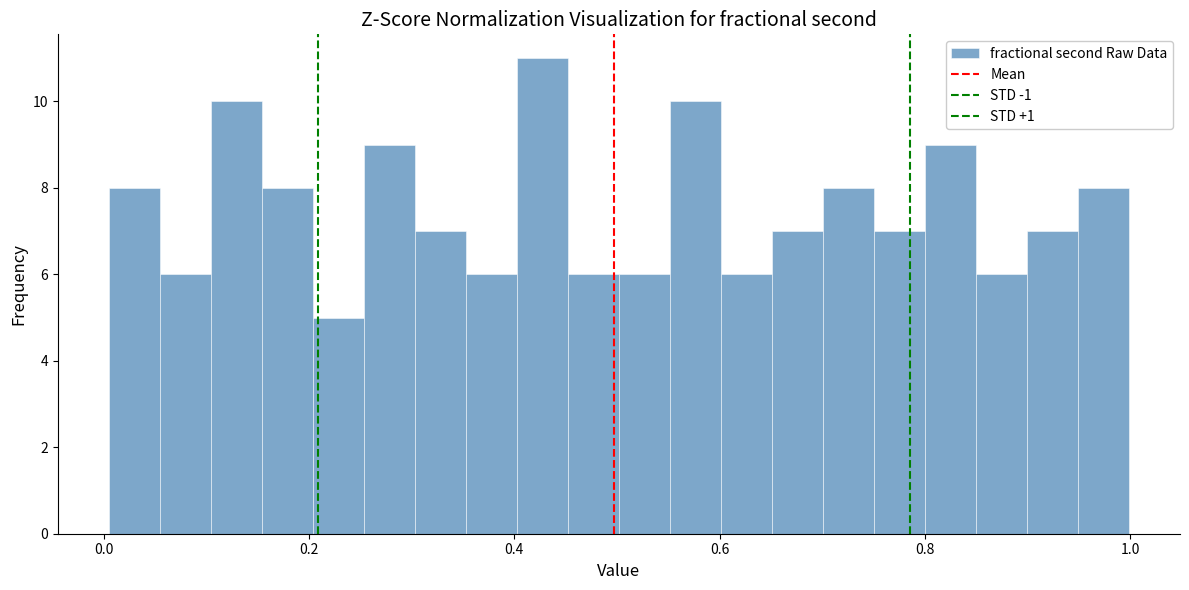

Read against the x-axis, roughly where is the centre of the tallest bar?

0.42